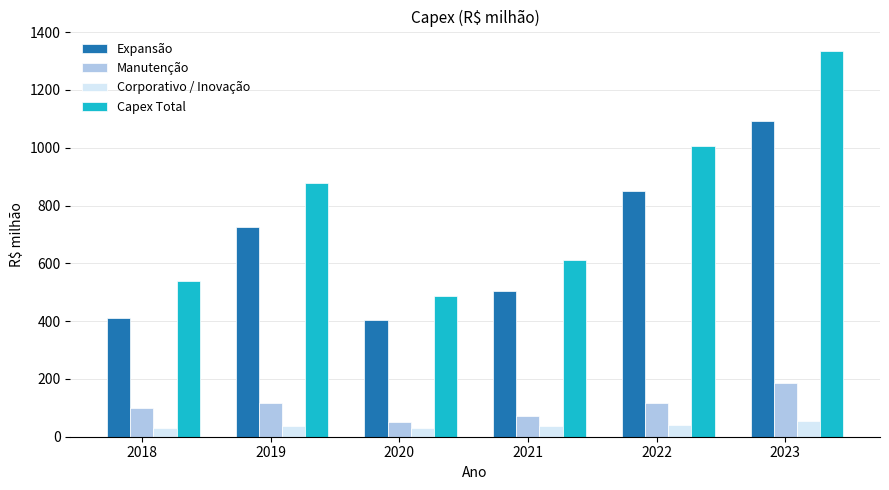

What are all the series names shown in the legend?

Expansão, Manutenção, Corporativo / Inovação, Capex Total